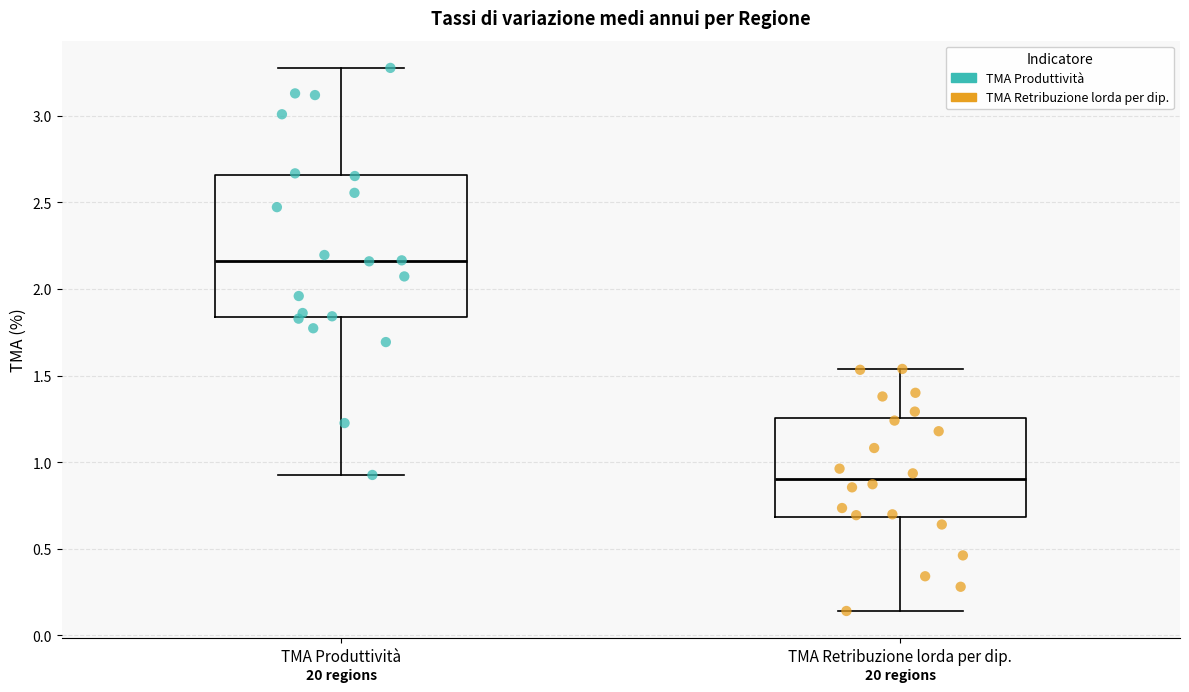

Reading left to right, read every box against the y-axis: the position of its median line, the range the box covers, and the ends of its whiskers. The values are not printed on the chart, so give them approximately, as read against the axis.

TMA Produttività: median 2.15, box 1.85 to 2.65, whiskers 0.95 to 3.30
TMA Retribuzione lorda per dip.: median 0.90, box 0.70 to 1.25, whiskers 0.15 to 1.55